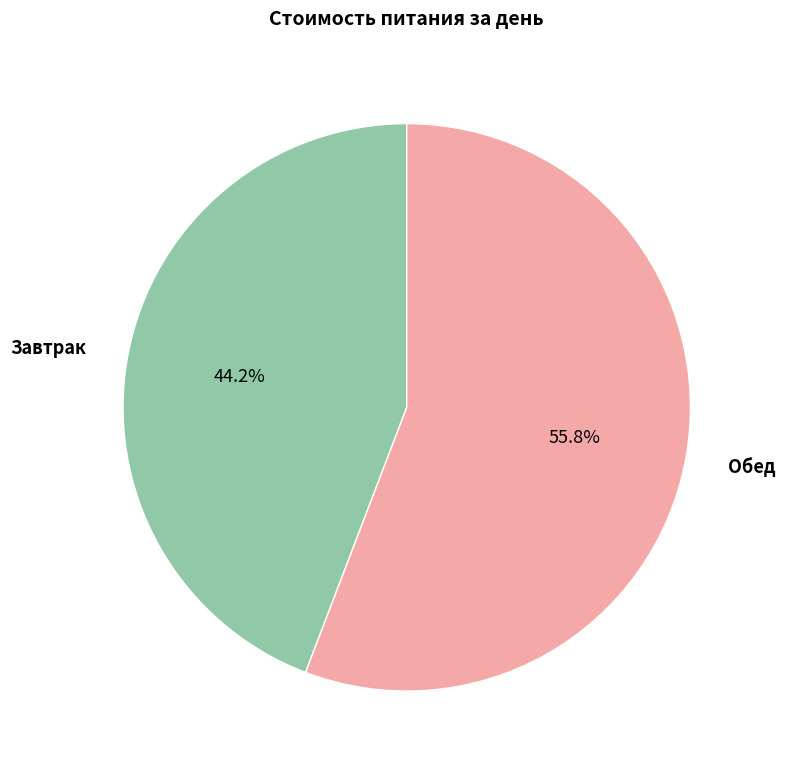

Does any single category account for the majority?

Yes